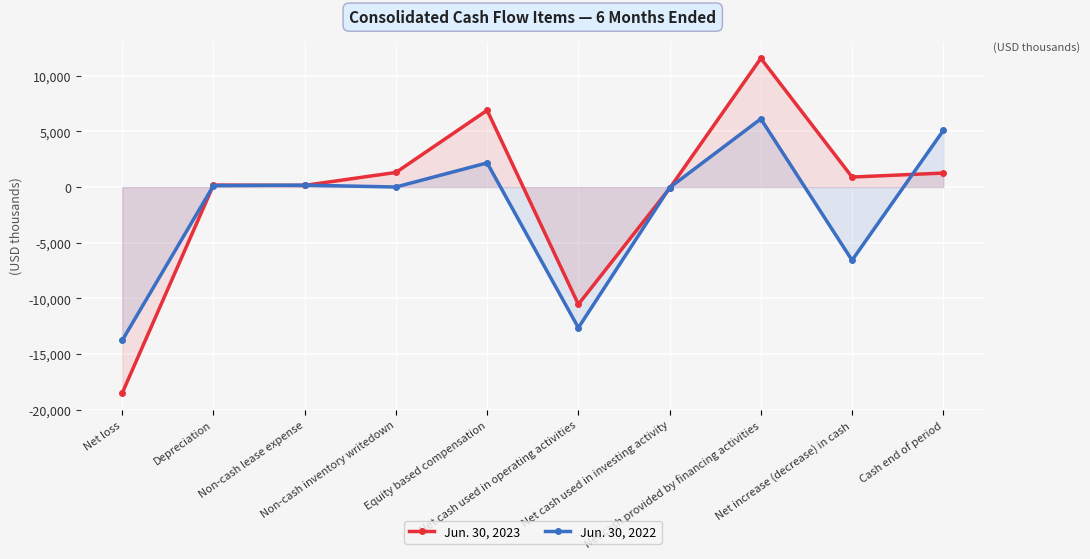

Is it true that Jun. 30, 2022 equals 1274 at Equity based compensation?

False